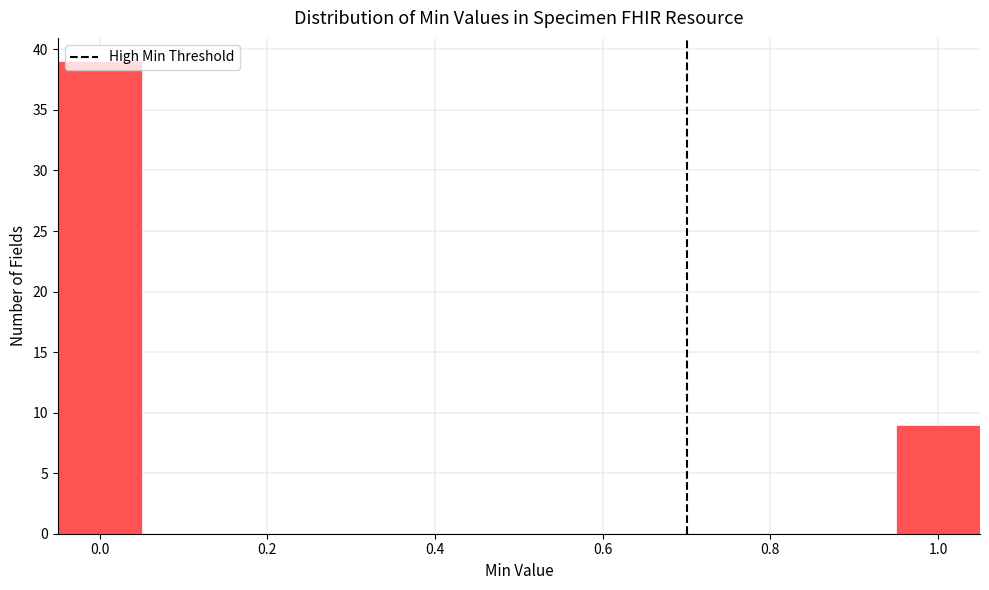

How tall is the bar that spans -0.05 to 0.05 on the x-axis? Neither the bar edges nor the heights are printed on the chart, so give them approximately, as read against the axes.

39